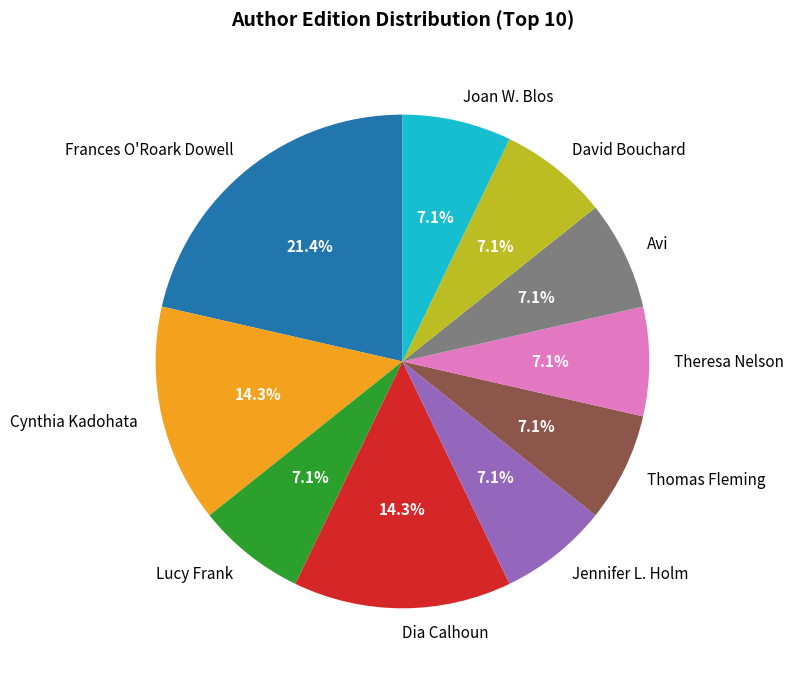

How many slices are in this pie chart?

10